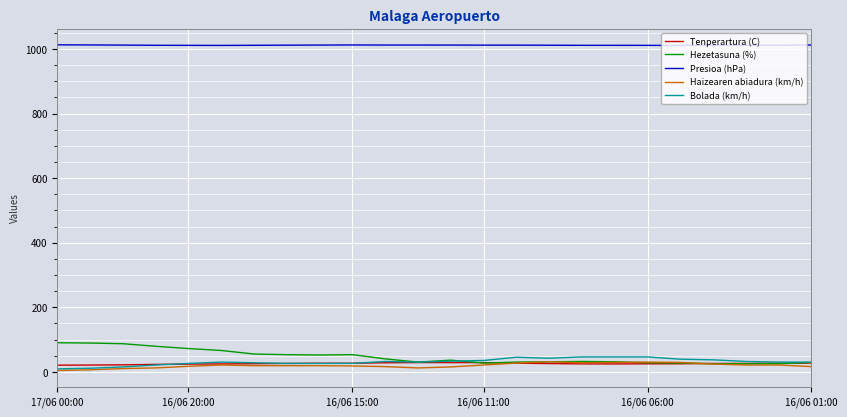

Which series has the largest total across all categories?

Presioa (hPa)